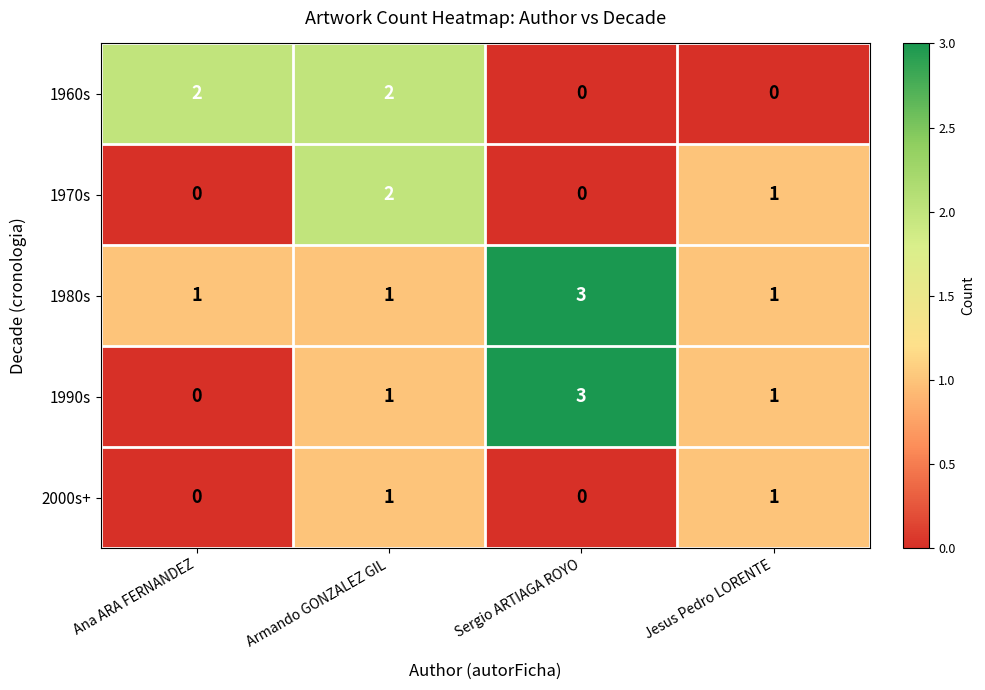

What is the spread (max minus min) of values at Jesus Pedro LORENTE?

1